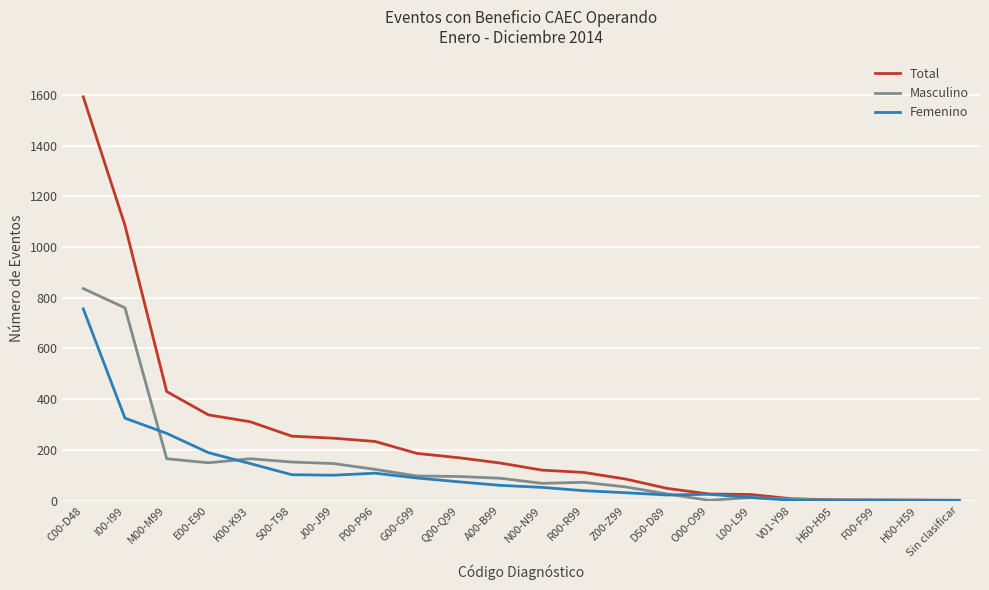

At which label is Femenino closest to 378?

I00-I99